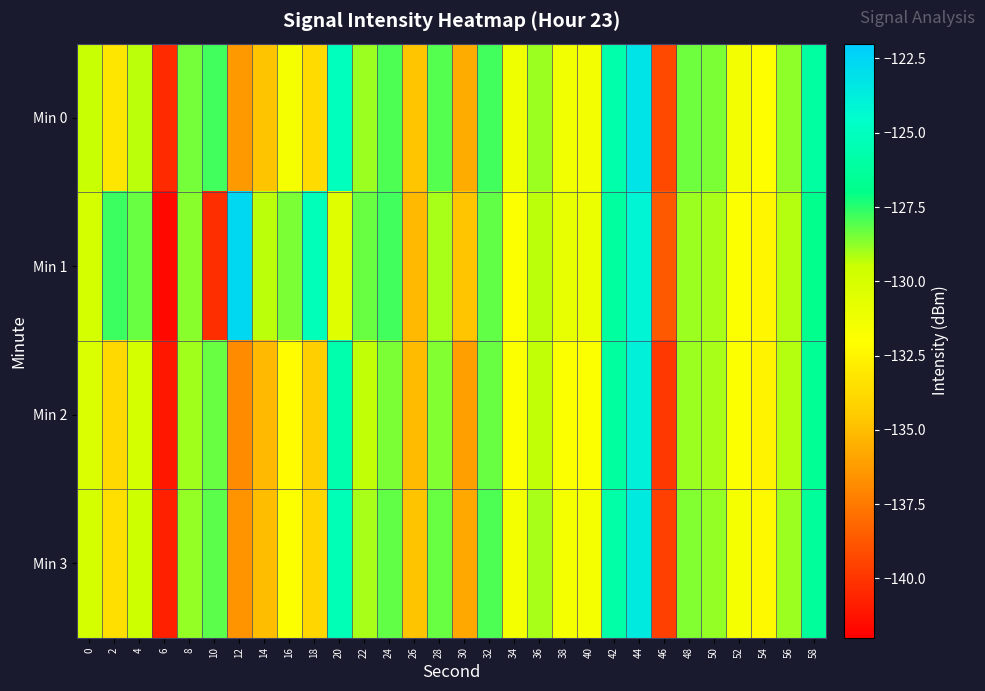

Rank the series at 12 from lowest to highest value.

Min 2, Min 3, Min 0, Min 1